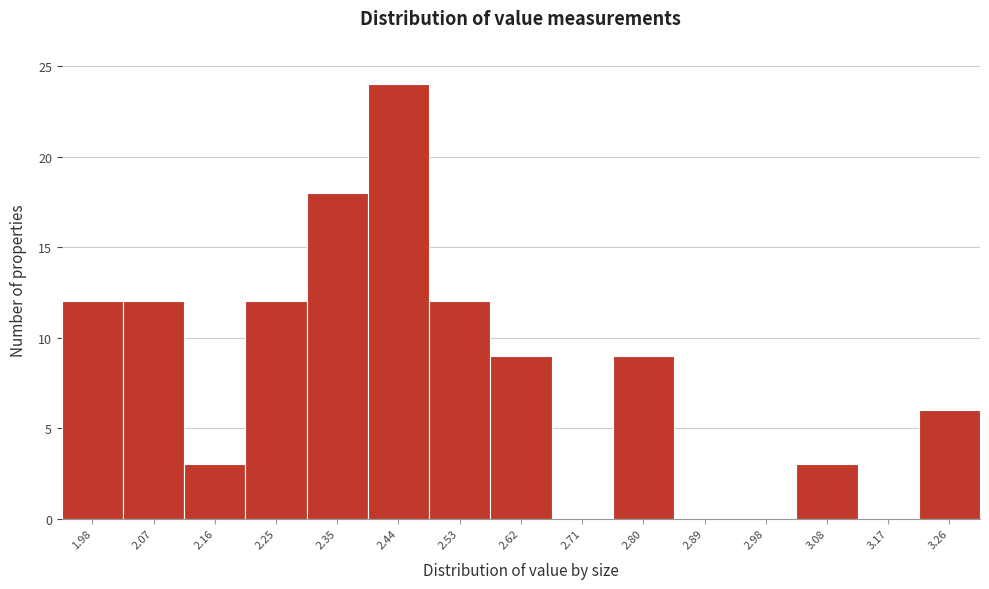

Reading left to right, list all the values displayed in this chart.

1.98=12	2.07=12	2.16=3	2.25=12	2.35=18	2.44=24	2.53=12	2.62=9	2.71=0	2.80=9	2.89=0	2.98=0	3.08=3	3.17=0	3.26=6